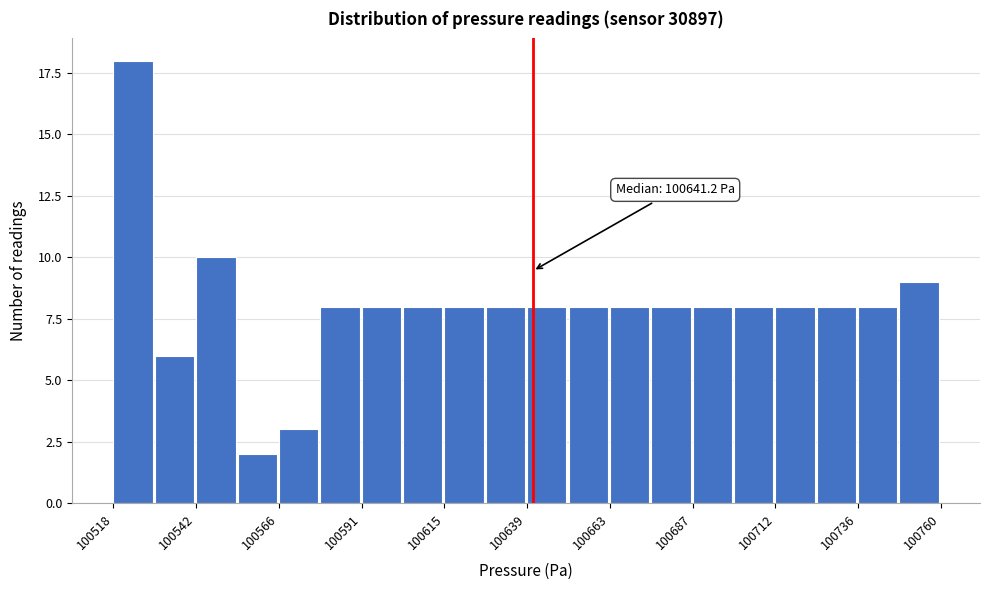

Read against the x-axis, roughly where is the centre of the tallest bar?

100525